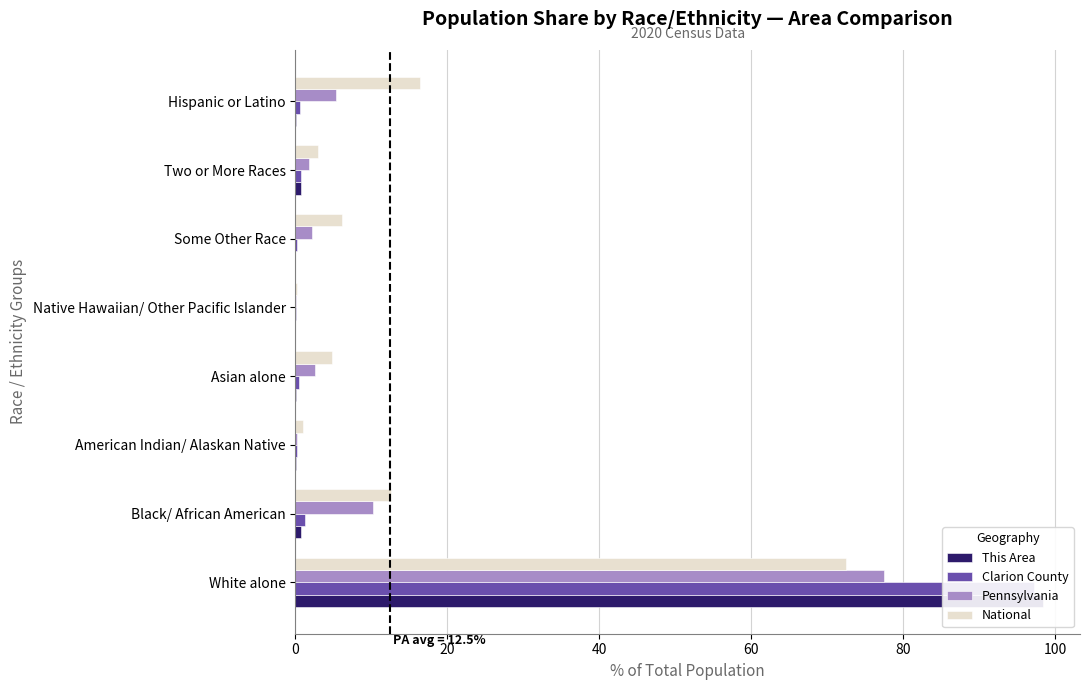

Count the number of categories in the chart.

8